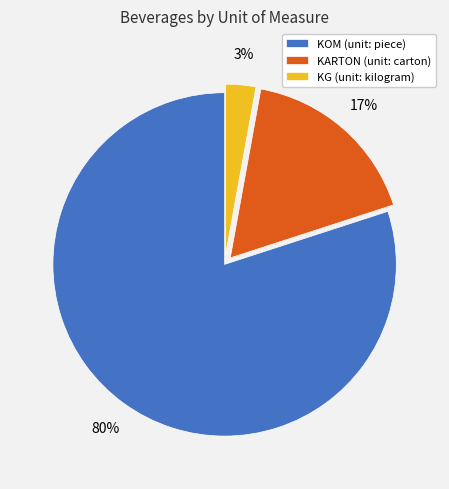

To the nearest percent, what is the difference between the KARTON and KOM slice percentages?

63%